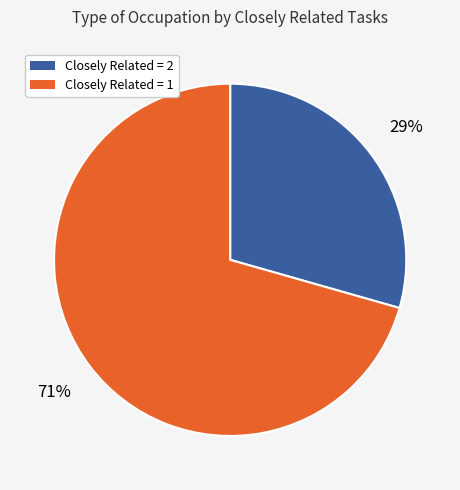

What is the ratio of the value at Closely Related = 2 to the value at Closely Related = 1?

0.4